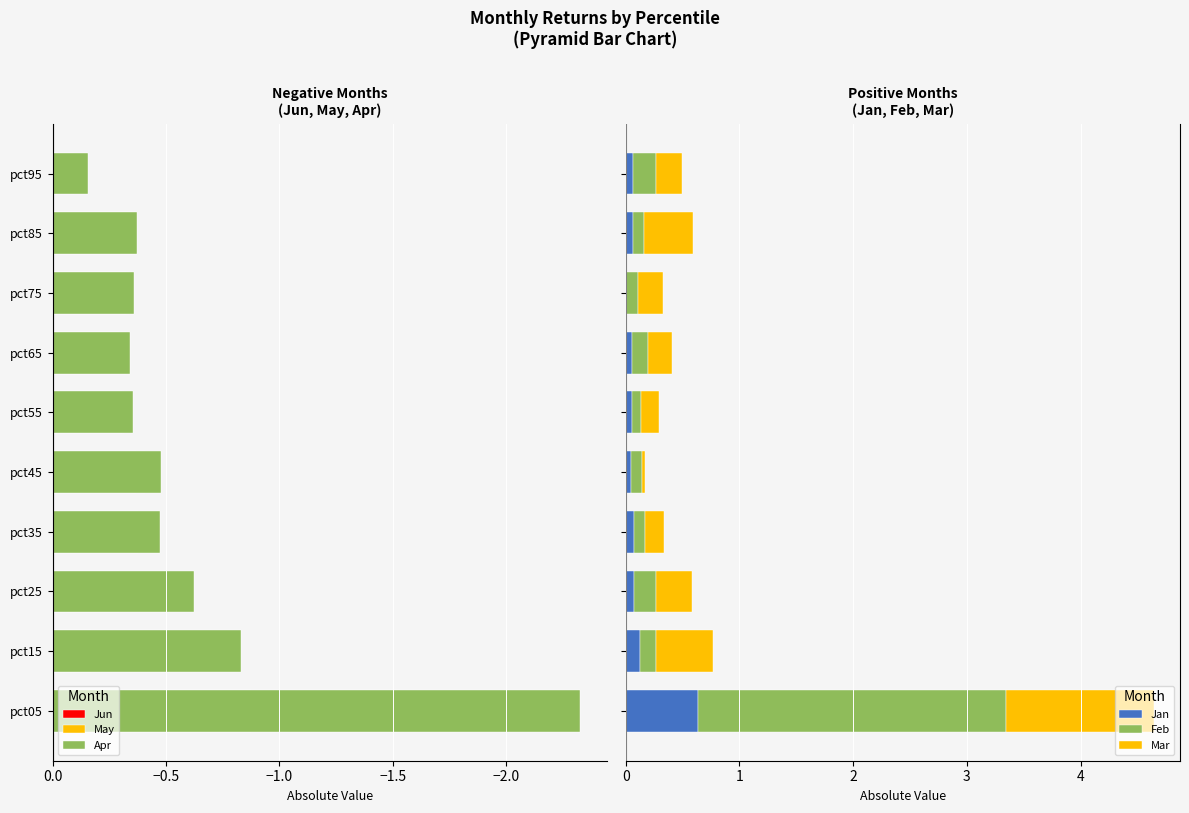

What is the highest value of the Jan series?

0.6